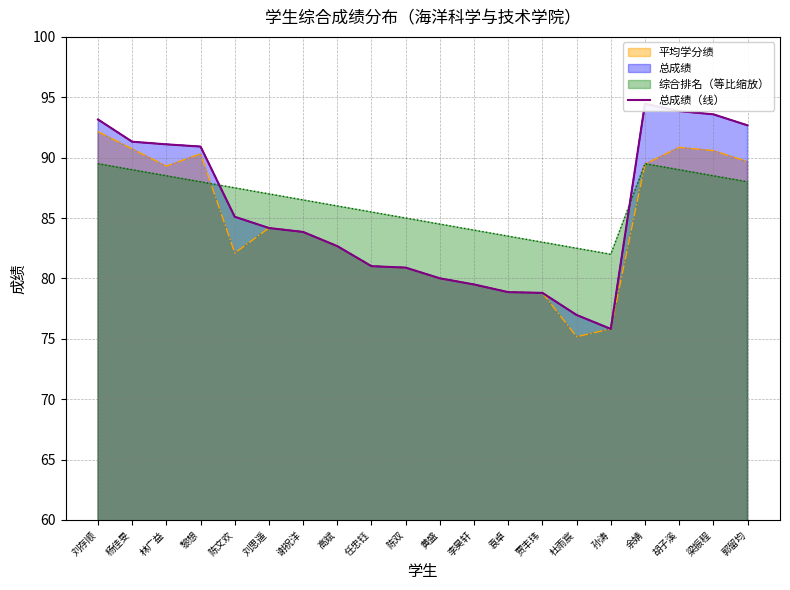

Where is the first local maximum?

余婧